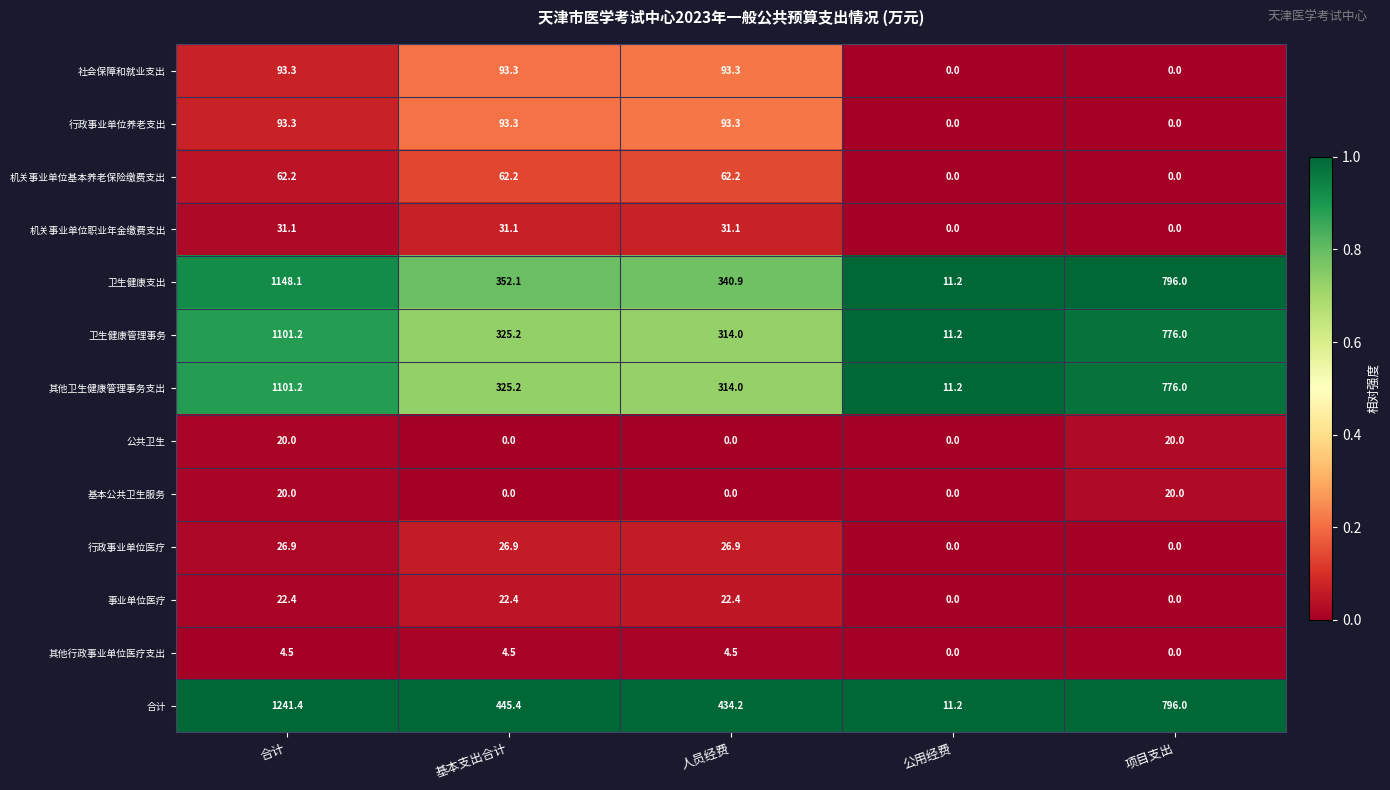

How many values in 行政事业单位医疗 are above zero?

3